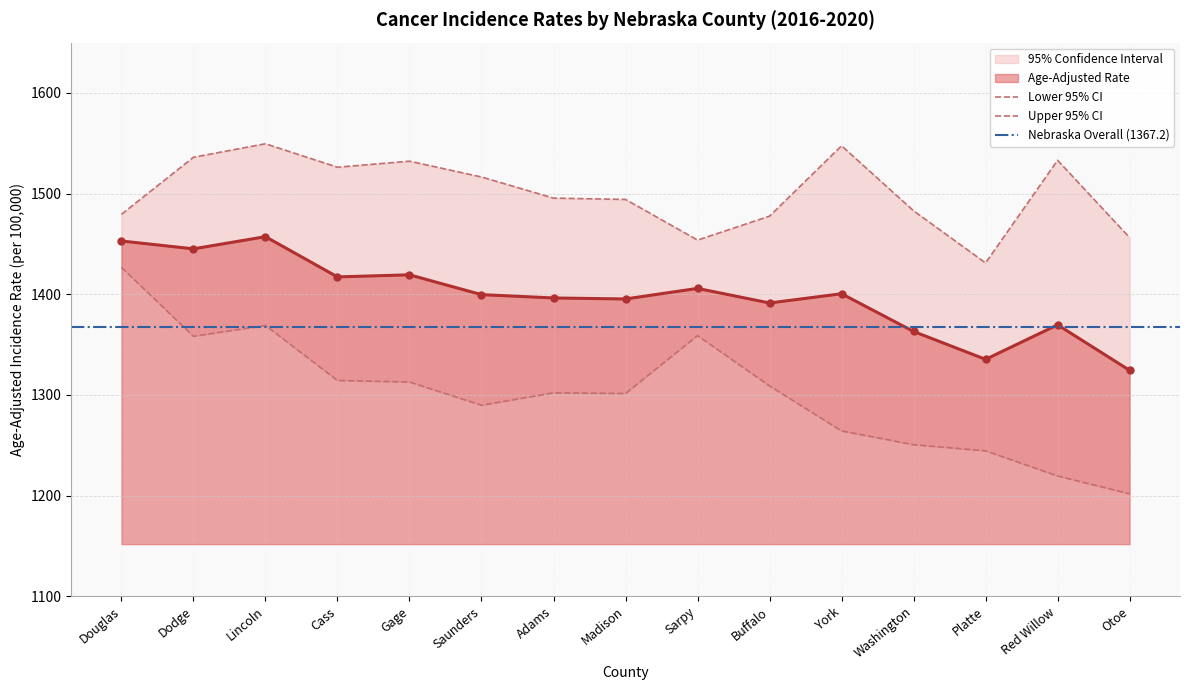

What is the label of the 10th point from the left?

Buffalo